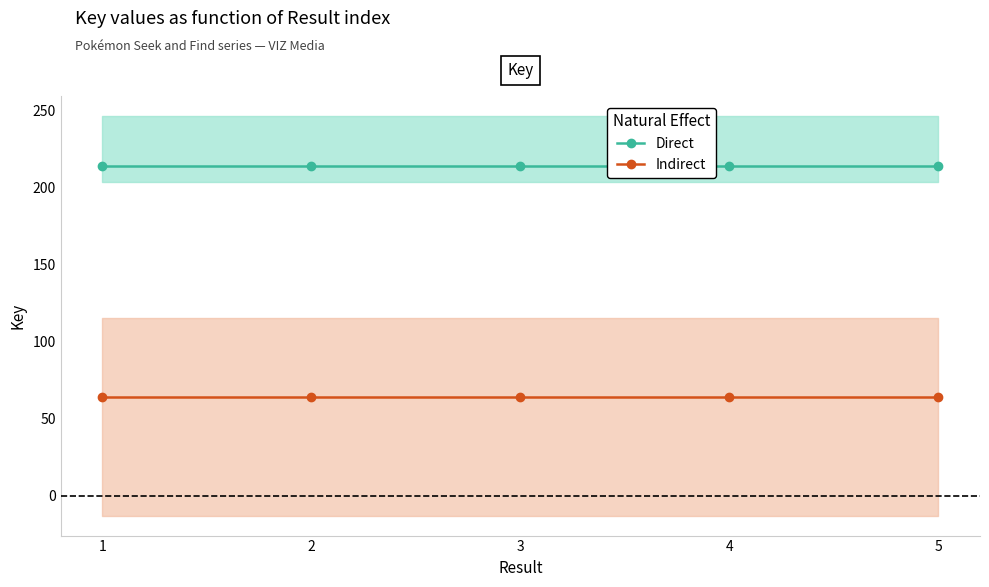

Rank the series by their maximum value, from lowest to highest.

Indirect, Direct